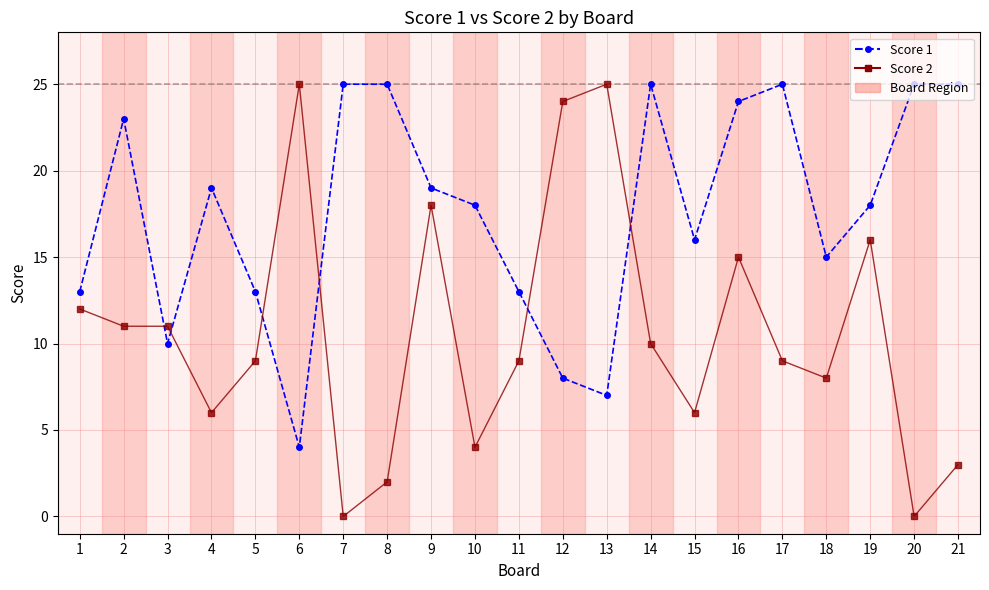

Is this an area chart (filled region under the line)?

No